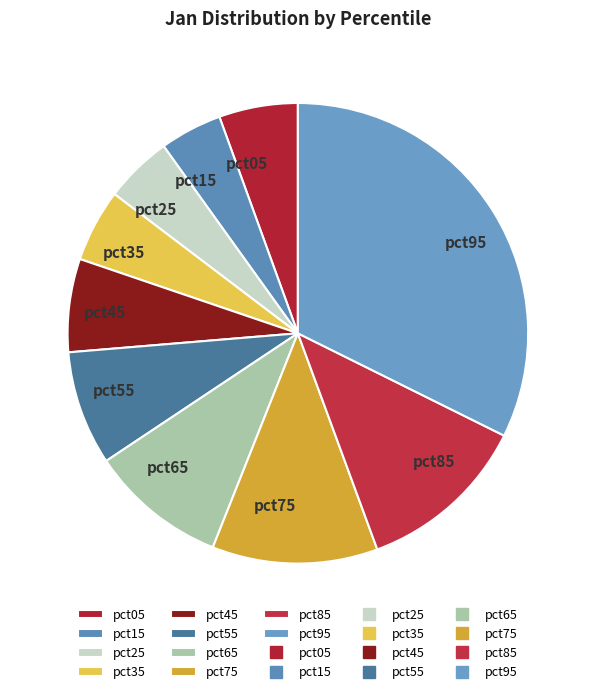

Which slice is the largest?

pct95